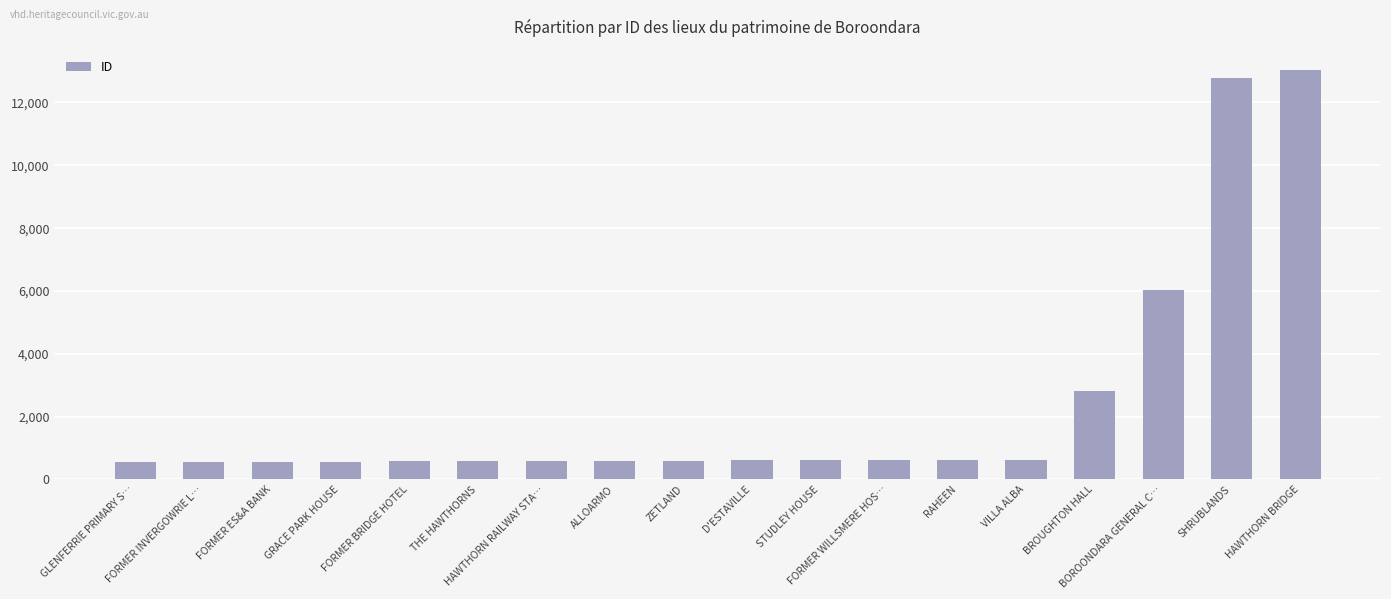

What is the difference between the maximum and second lowest values?

12457